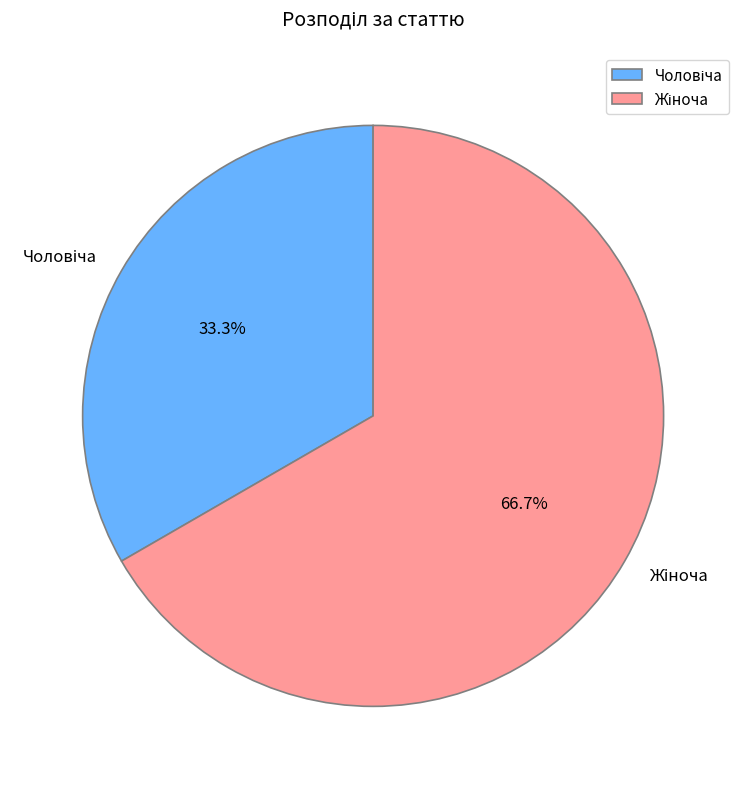

Is there a majority slice in this chart?

Yes